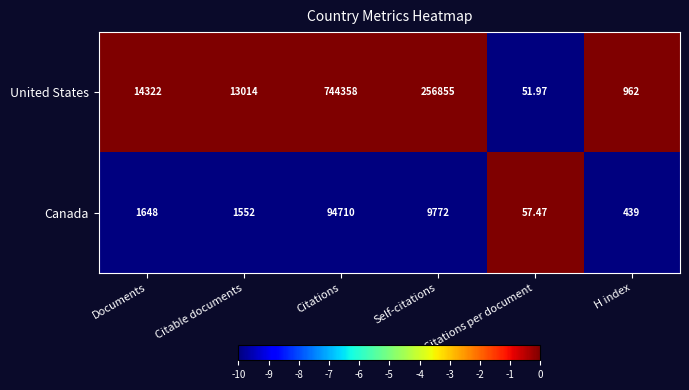

Between Self-citations and H index, which series saw the biggest shift?

United States